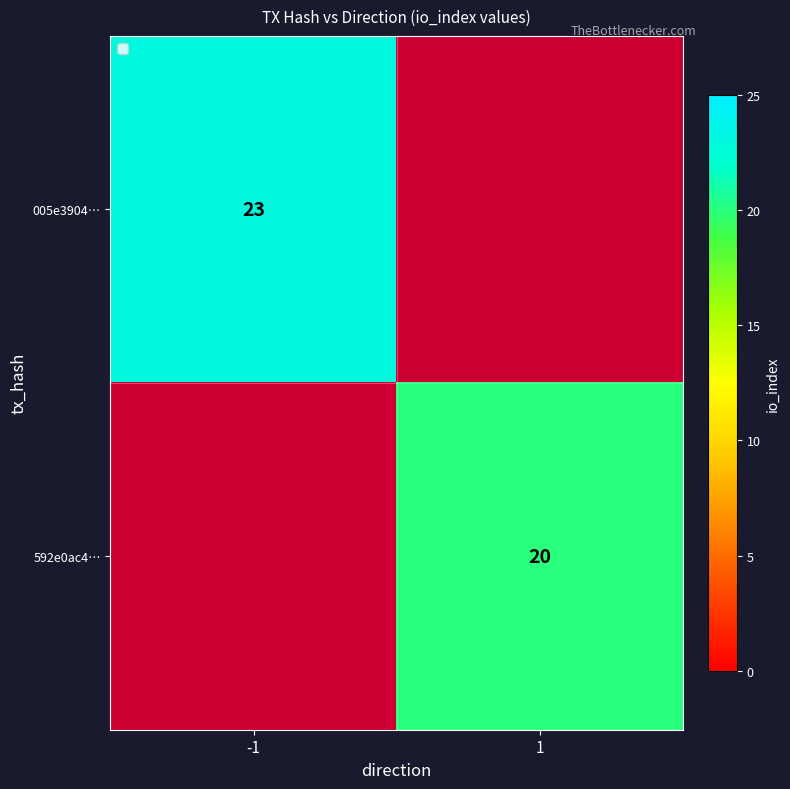

Which has a higher value, 1 or -1?

-1